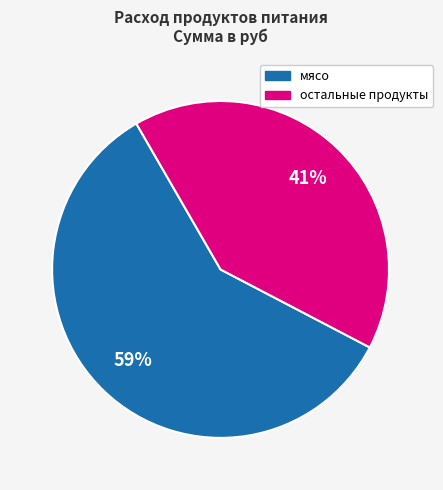

To the nearest percent, what is the difference between the largest and smallest slice percentages?

18%